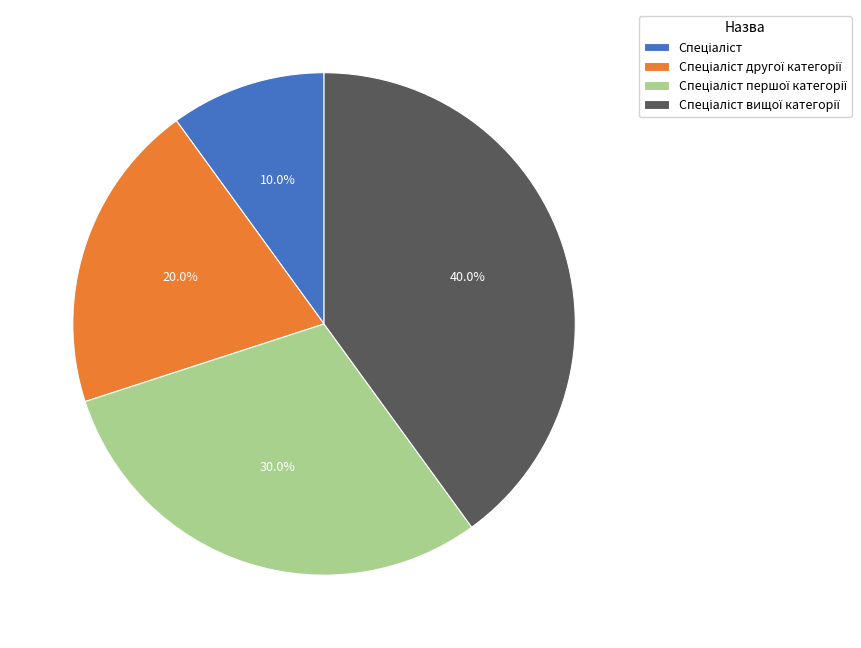

Does any single category account for the majority?

No